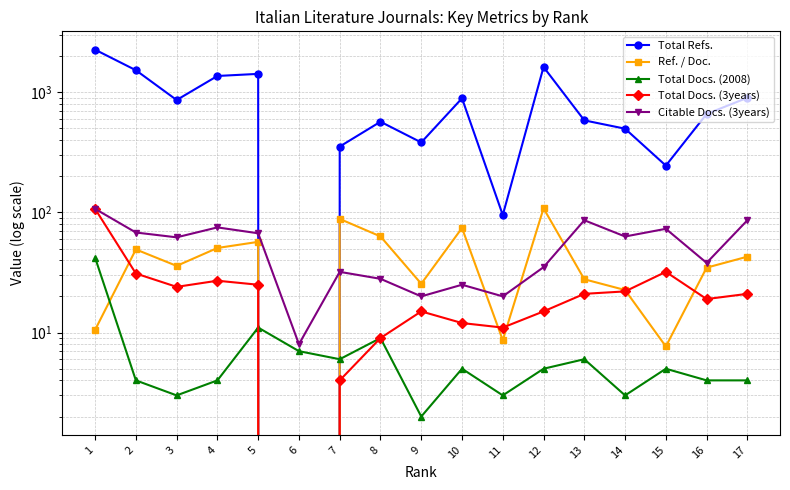

Reading left to right, extract all data points from this chart.

Total Refs.: 2259.0	1524.0	861.0	1365.0	1421.0	0.0	353.0	568.0	382.0	890.0	95.0	1621.0	583.0	497.0	245.0	659.0	899.0
Ref. / Doc.: 10.5	49.2	35.9	50.6	56.8	0.0	88.2	63.1	25.5	74.2	8.6	108.1	27.8	22.6	7.7	34.7	42.8
Total Docs. (2008): 42.0	4.0	3.0	4.0	11.0	7.0	6.0	9.0	2.0	5.0	3.0	5.0	6.0	3.0	5.0	4.0	4.0
Total Docs. (3years): 107.0	31.0	24.0	27.0	25.0	0.0	4.0	9.0	15.0	12.0	11.0	15.0	21.0	22.0	32.0	19.0	21.0
Citable Docs. (3years): 107.0	68.0	62.0	75.0	67.0	8.0	32.0	28.0	20.0	25.0	20.0	35.0	86.0	63.0	73.0	38.0	86.0